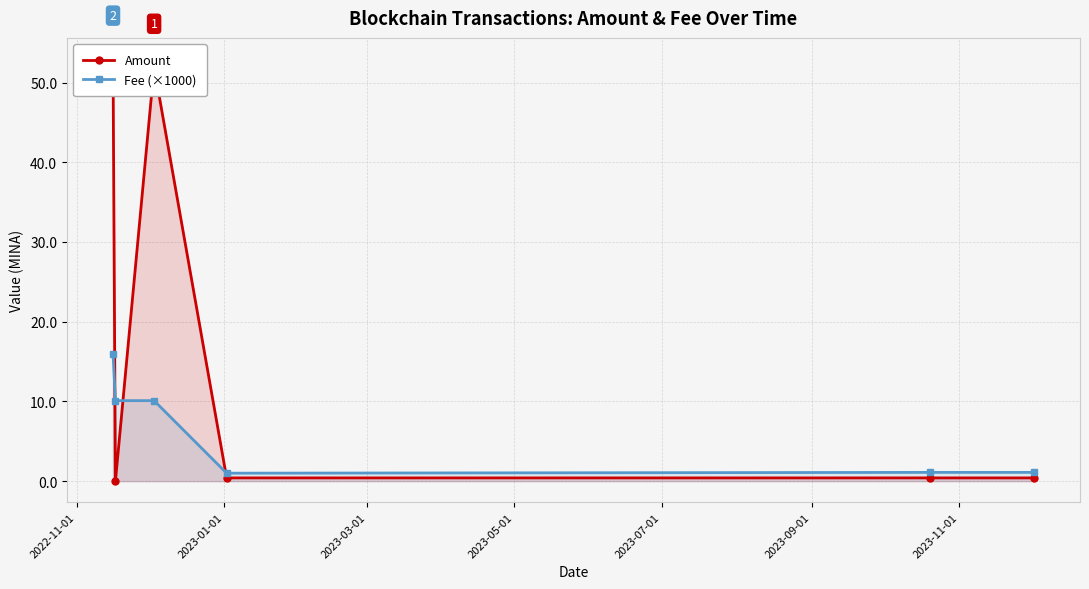

Which series has the largest total across all categories?

Amount